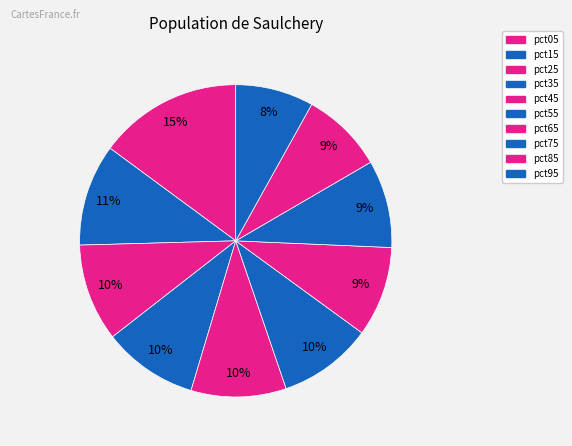

To the nearest percent, what is the difference between the pct35 and pct85 slice percentages?

1%